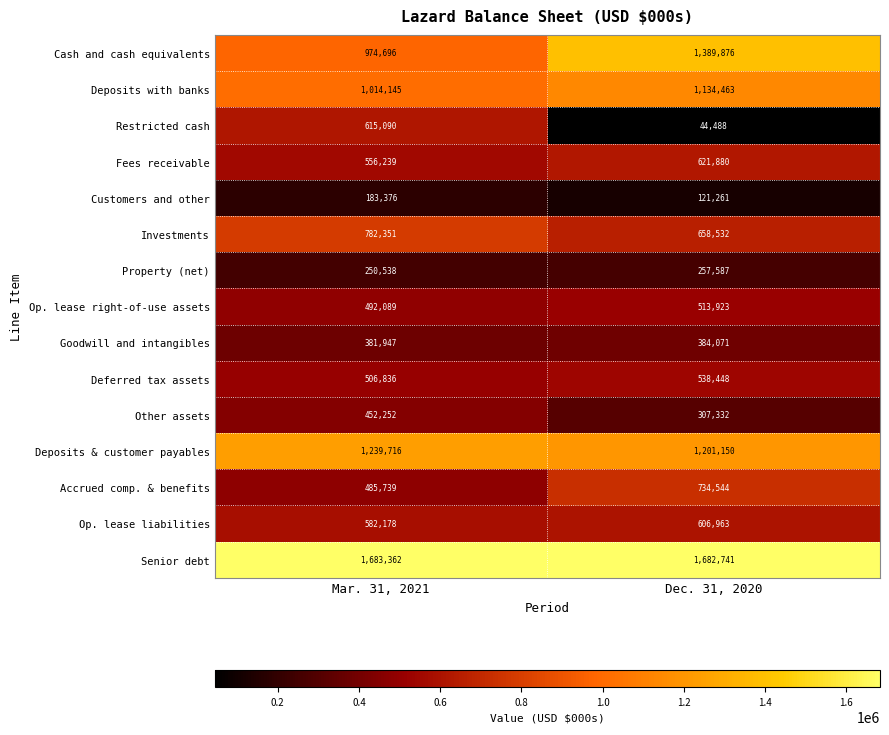

What is the sum of all Property (net) values?

508125